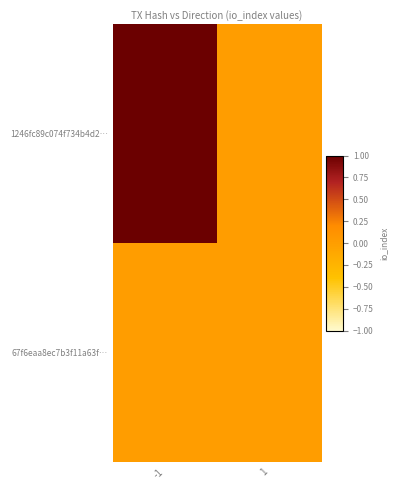

What is the spread (max minus min) of values at -1?

1